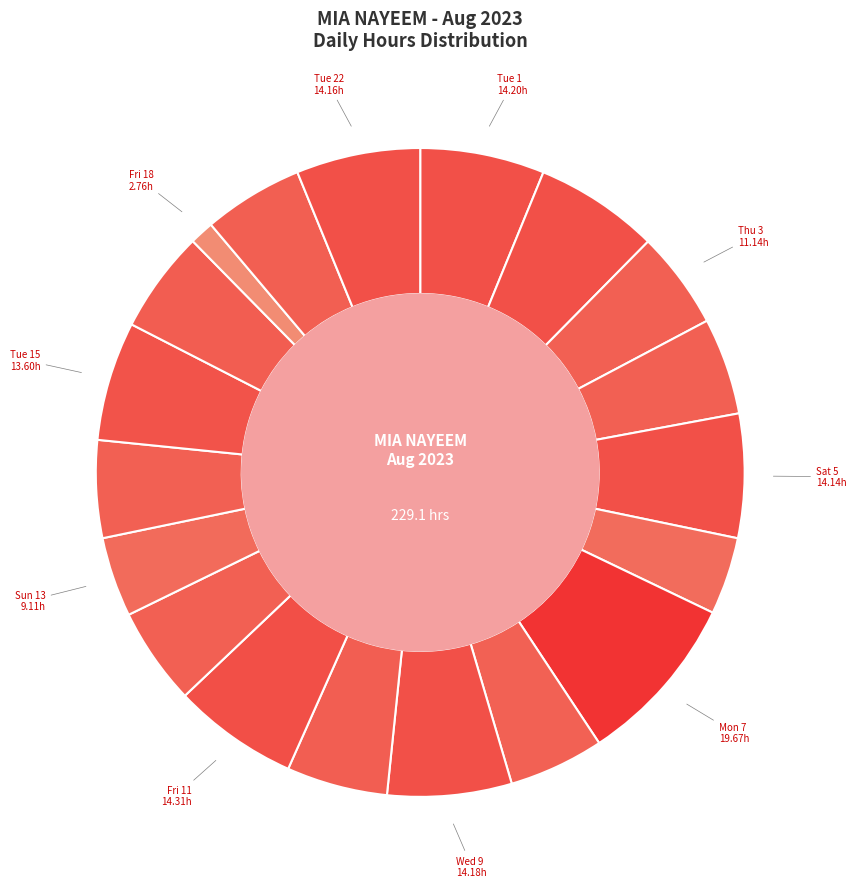

Rank the categories by value from highest to lowest.

Mon 7, Fri 11, Tue 1, Wed 2, Wed 9, Tue 22, Sat 5, Tue 15, Wed 16, Thu 10, Mon 21, Thu 3, Sat 12, Mon 14, Fri 4, Tue 8, Sun 13, Sun 6, Fri 18